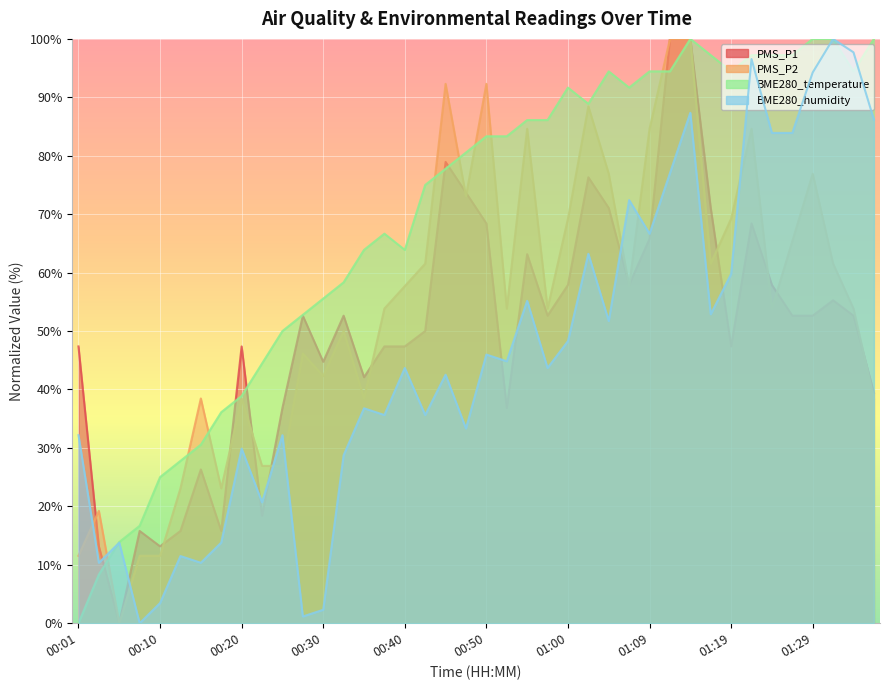

What is the spread (max minus min) of values at 01:05?

42.7